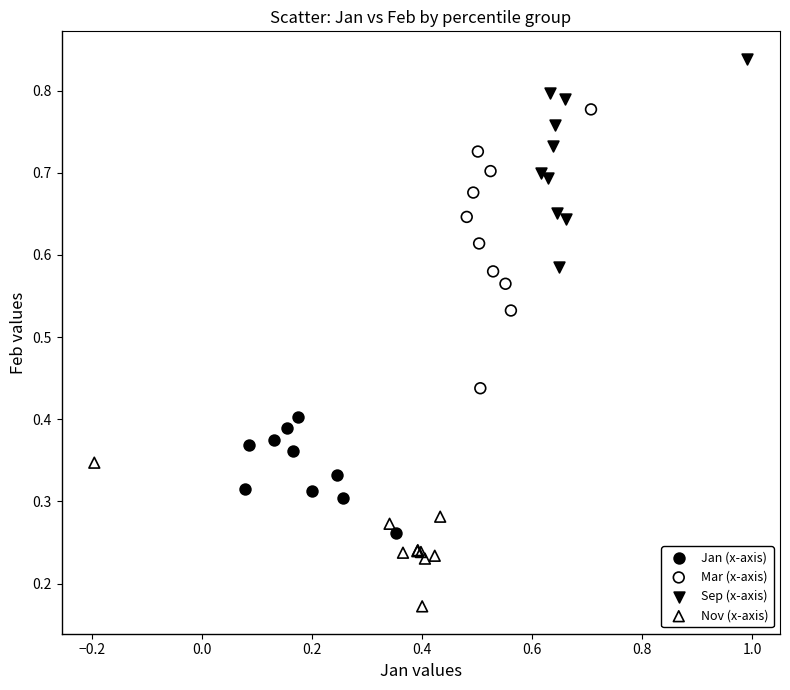

What are all the series names shown in the legend?

Jan (x-axis), Mar (x-axis), Sep (x-axis), Nov (x-axis)